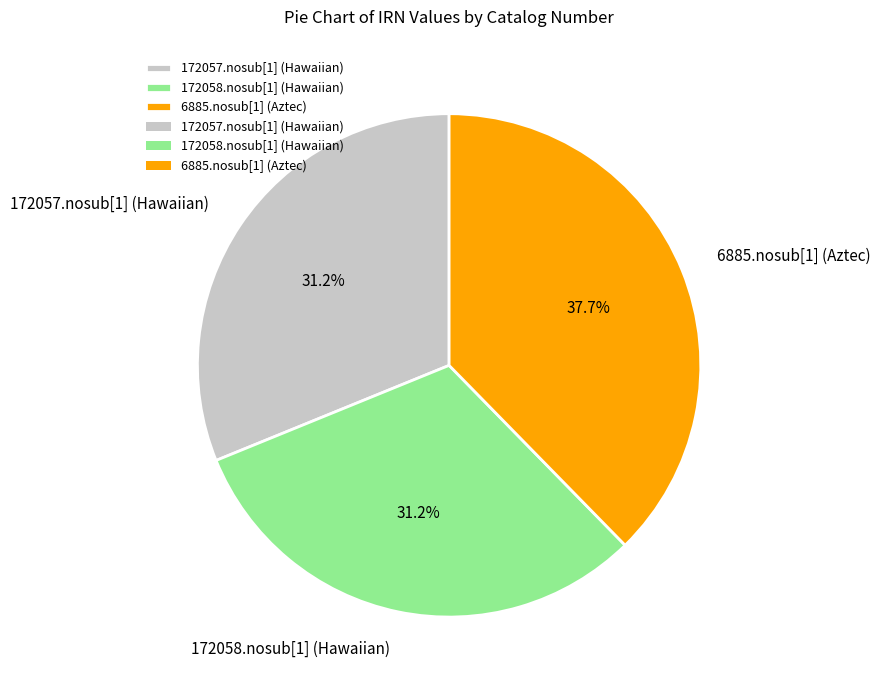

What percentage is the 172058.nosub[1] (Hawaiian) slice, to the nearest percent?

31%